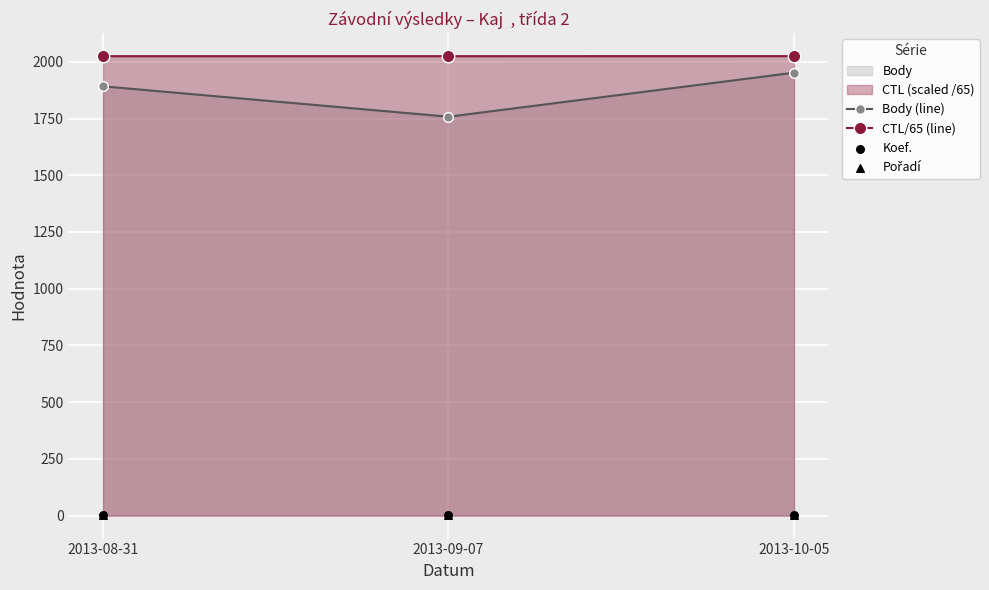

At how many categories does at least one series exceed 1695?

3